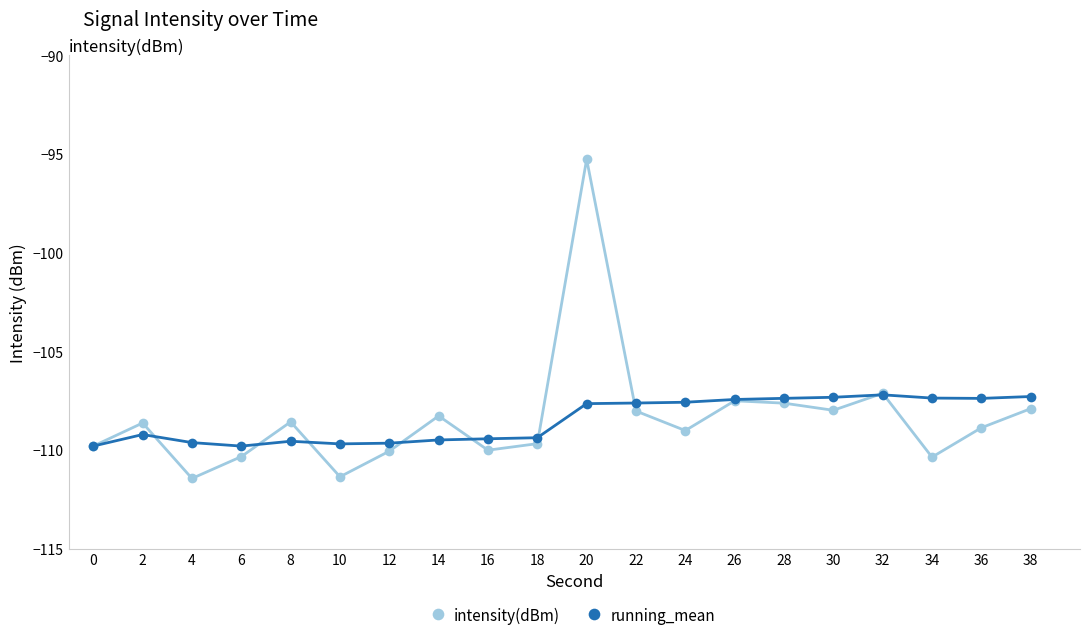

Which category has the highest value in the intensity(dBm) series?

20